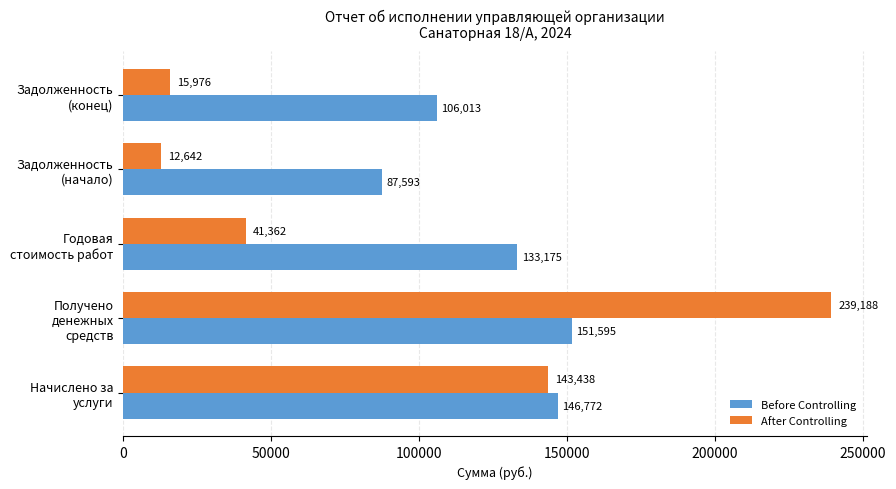

What are all the series names shown in the legend?

Before Controlling, After Controlling